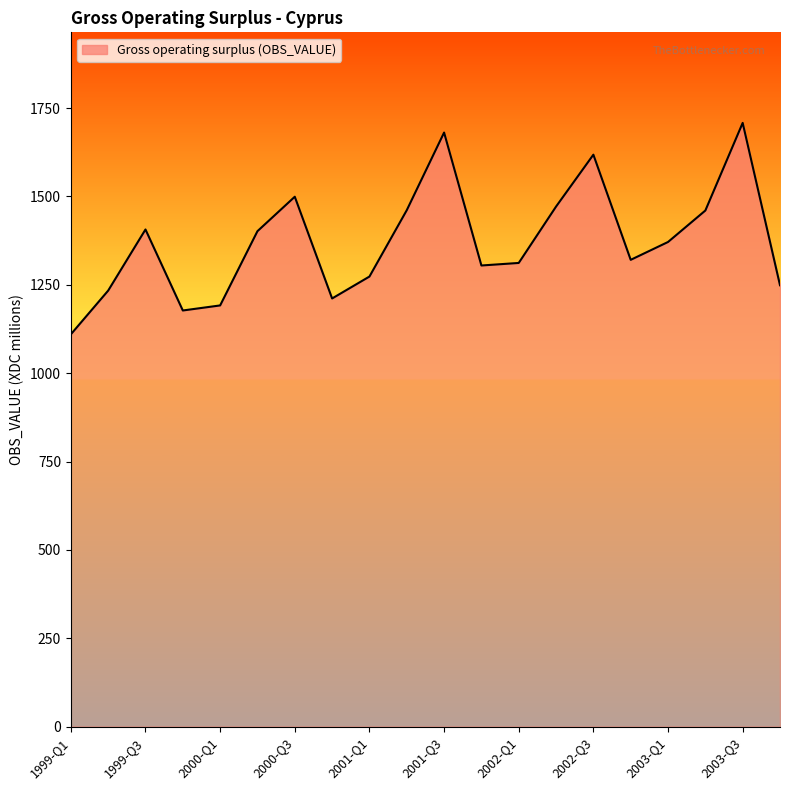

What is the greatest value displayed?

1708.2